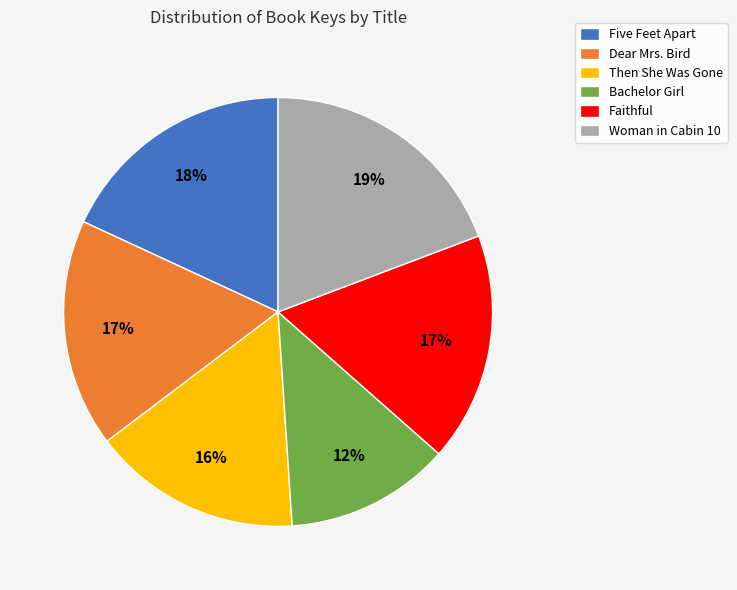

Combined, do Woman in Cabin 10 and Bachelor Girl account for over 50%?

No